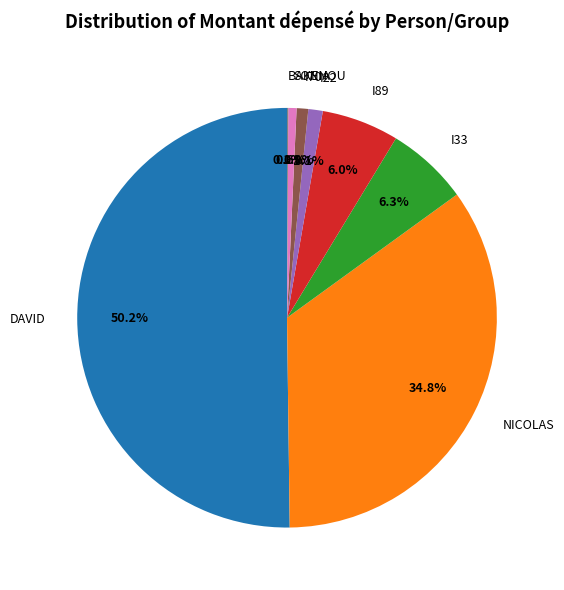

What is the majority slice?

DAVID